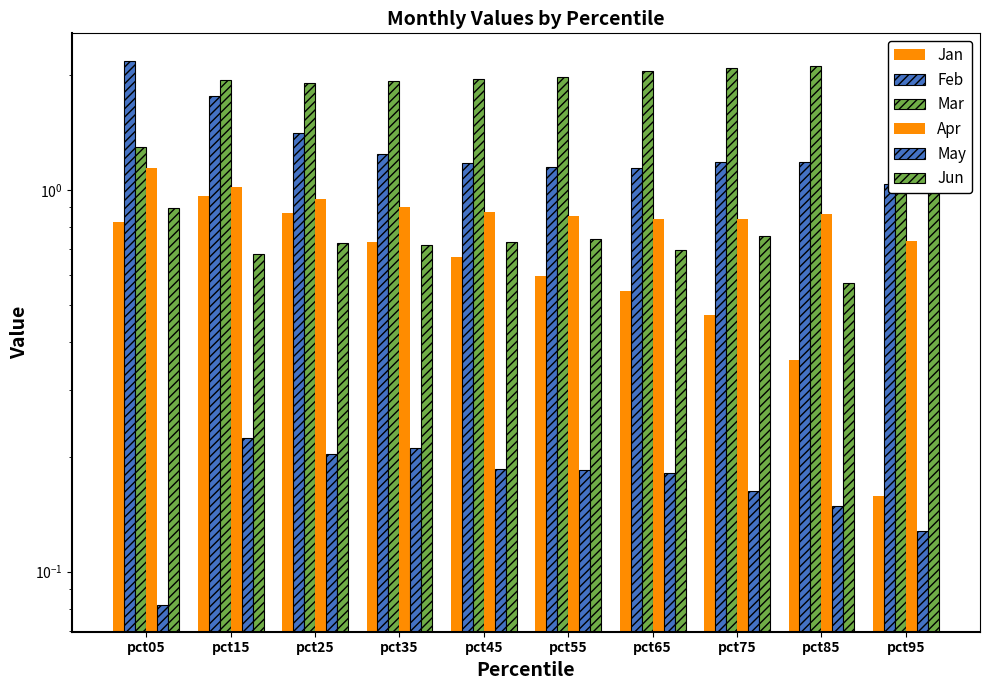

The value of May at pct35 is 0.3. True or false?

False